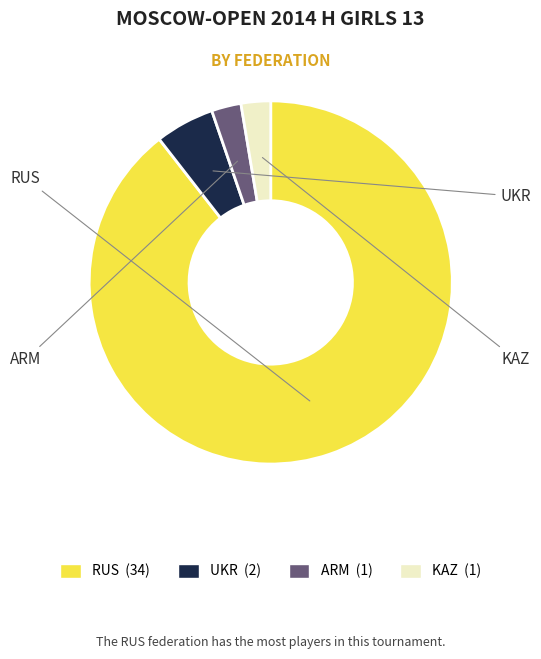

Combined, do RUS and ARM account for over 50%?

Yes